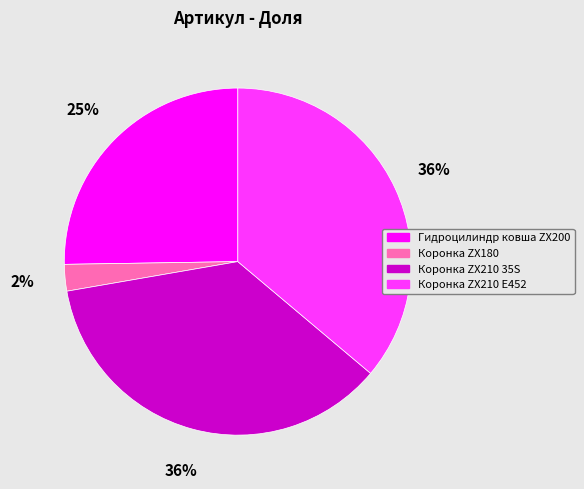

Is there a majority slice in this chart?

No